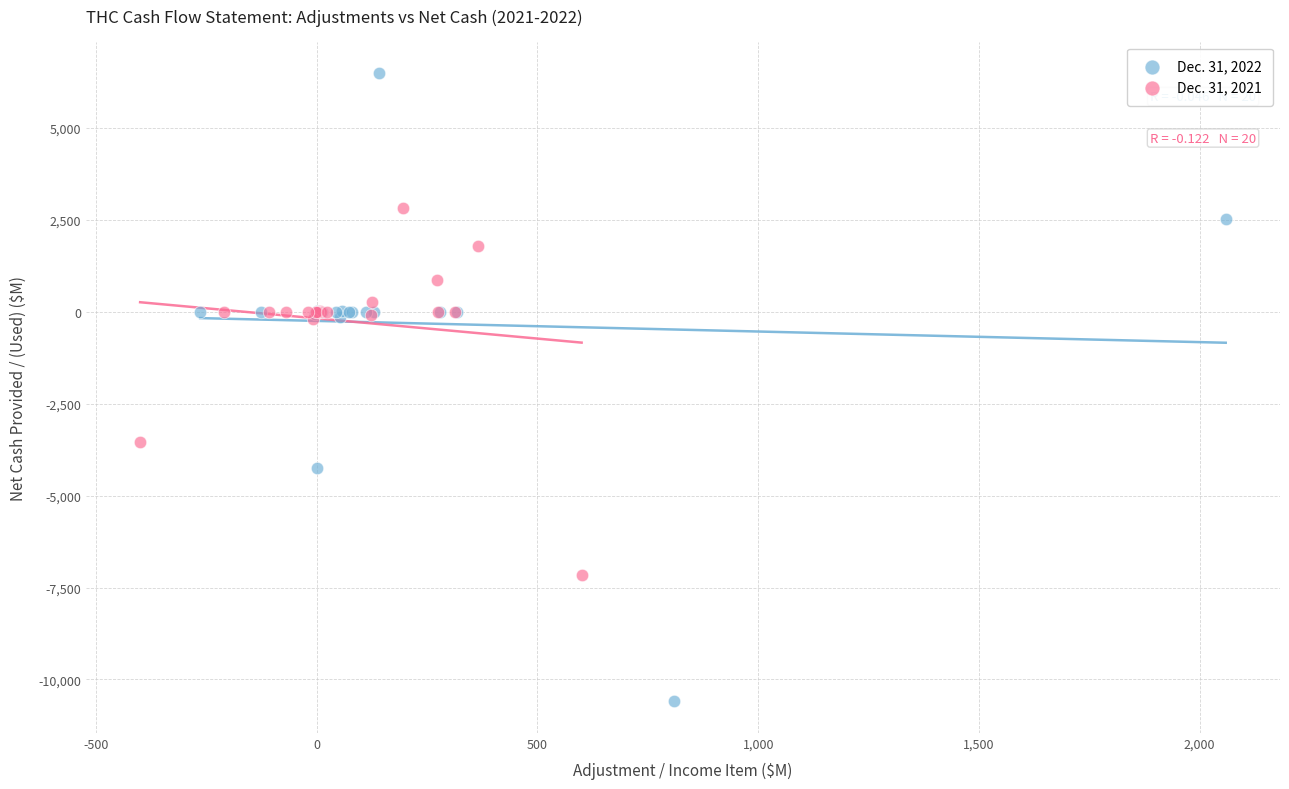

Which series reaches the maximum Y coordinate?

Dec. 31, 2022